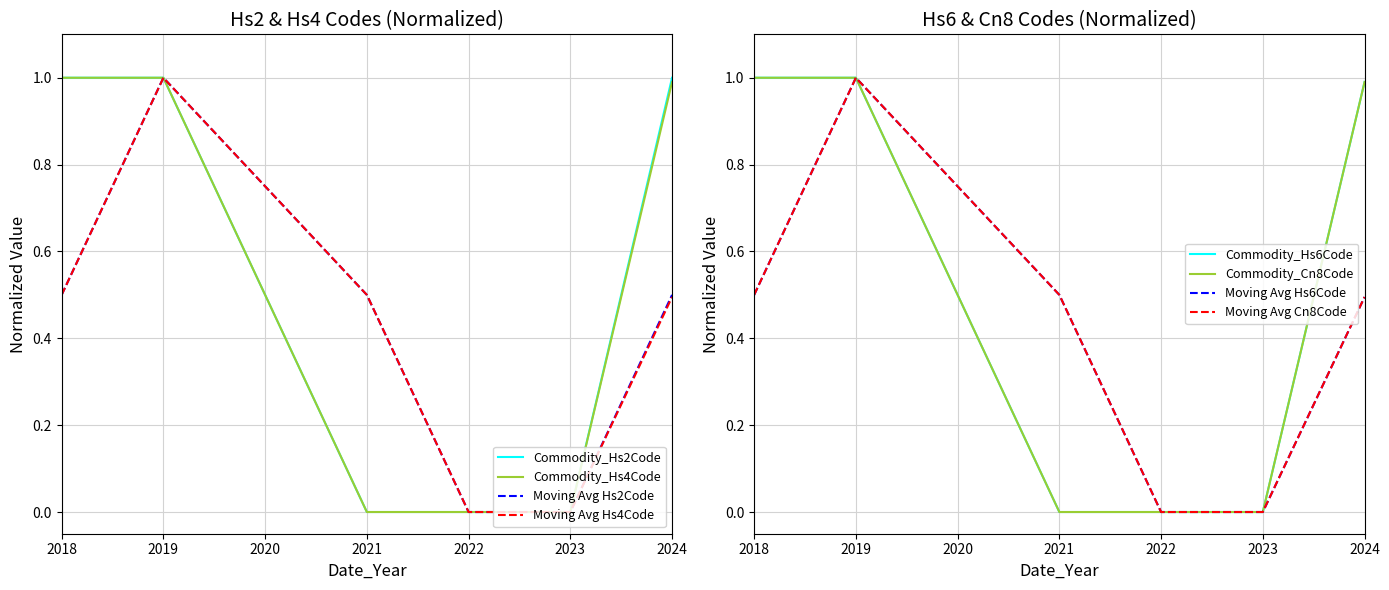

Does the chart display data point markers on the line(s)?

No